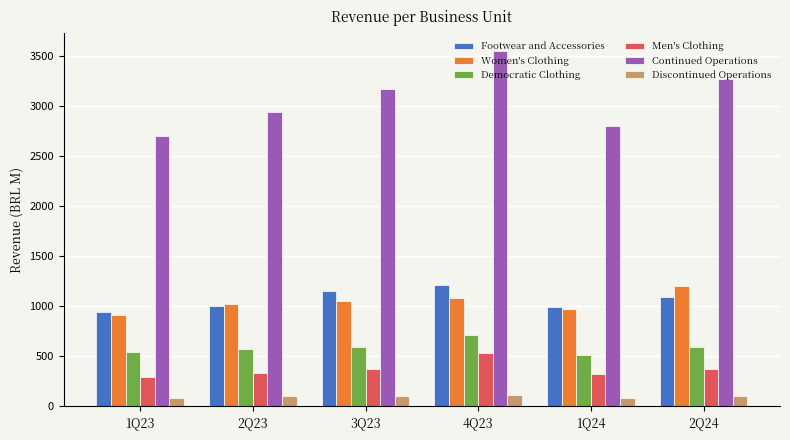

Rank the series at 4Q23 from lowest to highest value.

Discontinued Operations, Men's Clothing, Democratic Clothing, Women's Clothing, Footwear and Accessories, Continued Operations